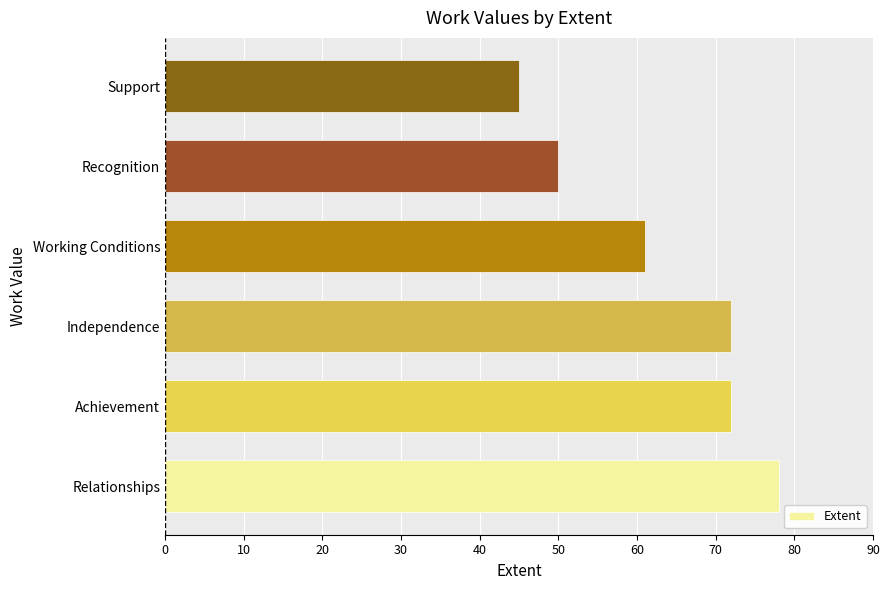

Does the chart contain stacked bars?

No